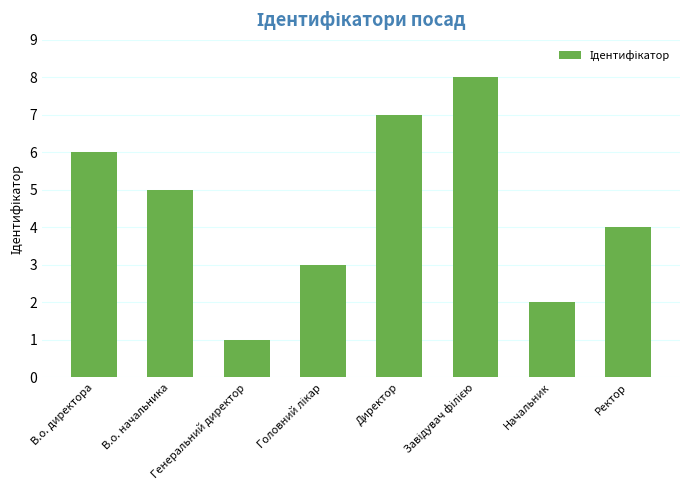

How many bars are there in total?

8